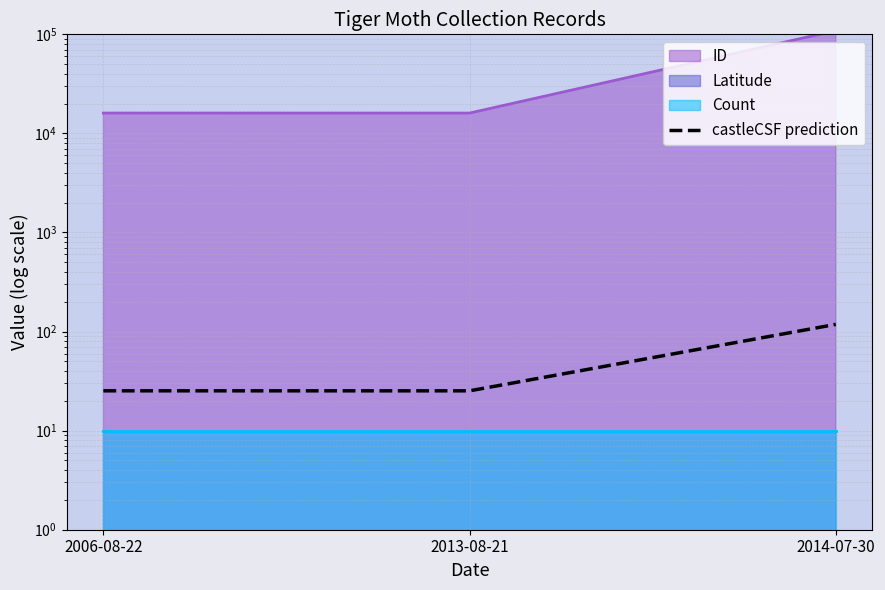

Rank the categories by value from lowest to highest.

2013-08-21, 2006-08-22, 2014-07-30